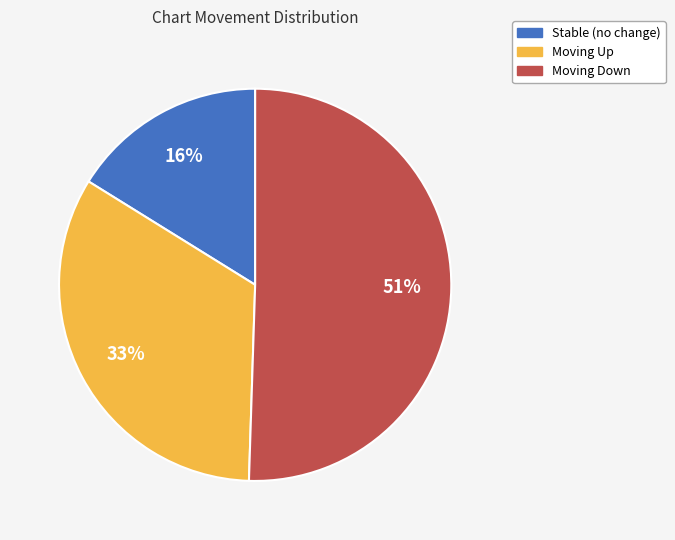

What is the majority slice?

Moving Down